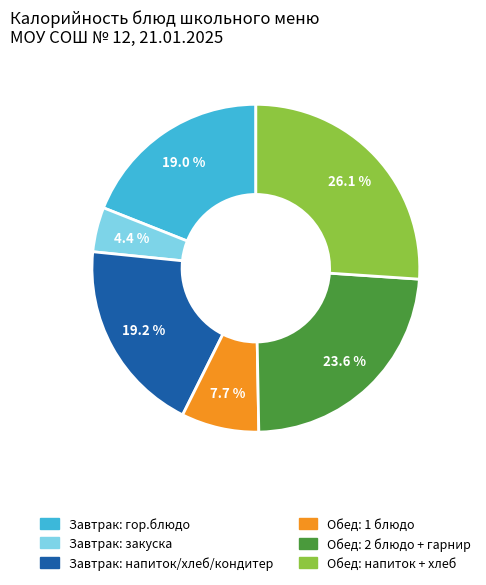

Combined, do Обед: 2 блюдо + гарнир and Завтрак: гор.блюдо account for over 50%?

No